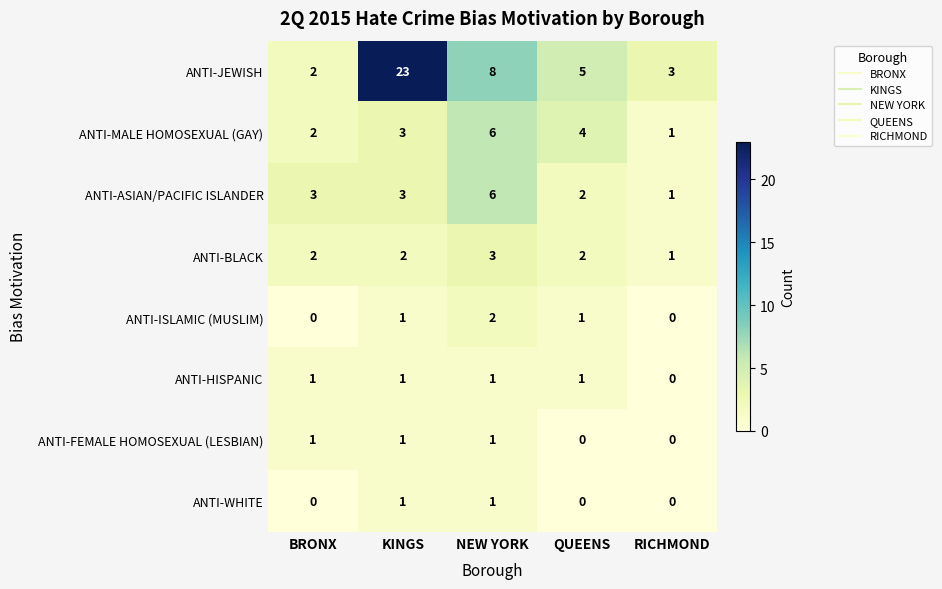

At which category is the sum across all series the highest?

KINGS